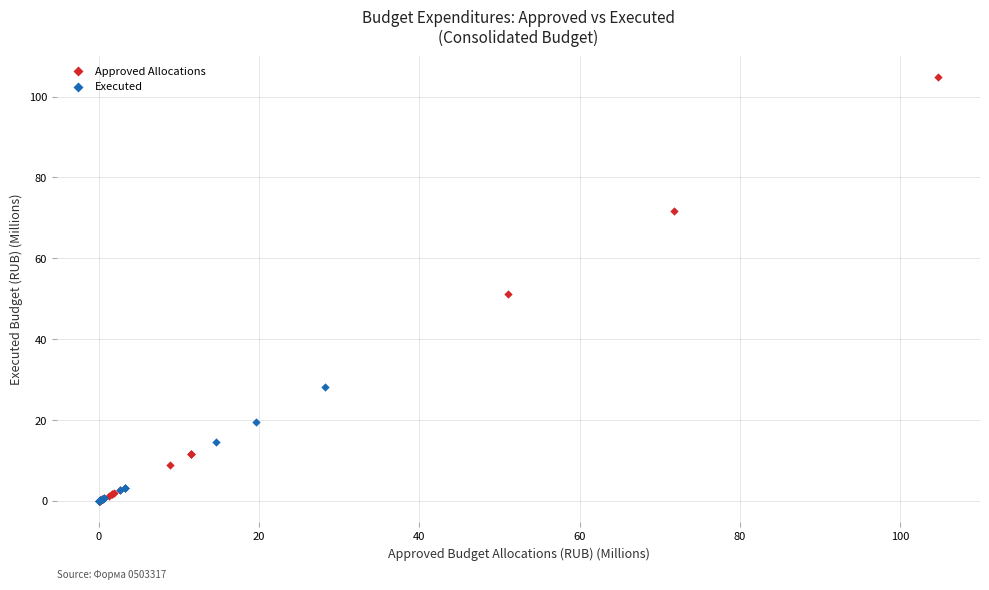

Which series has the largest Y range (max minus min)?

Approved Allocations